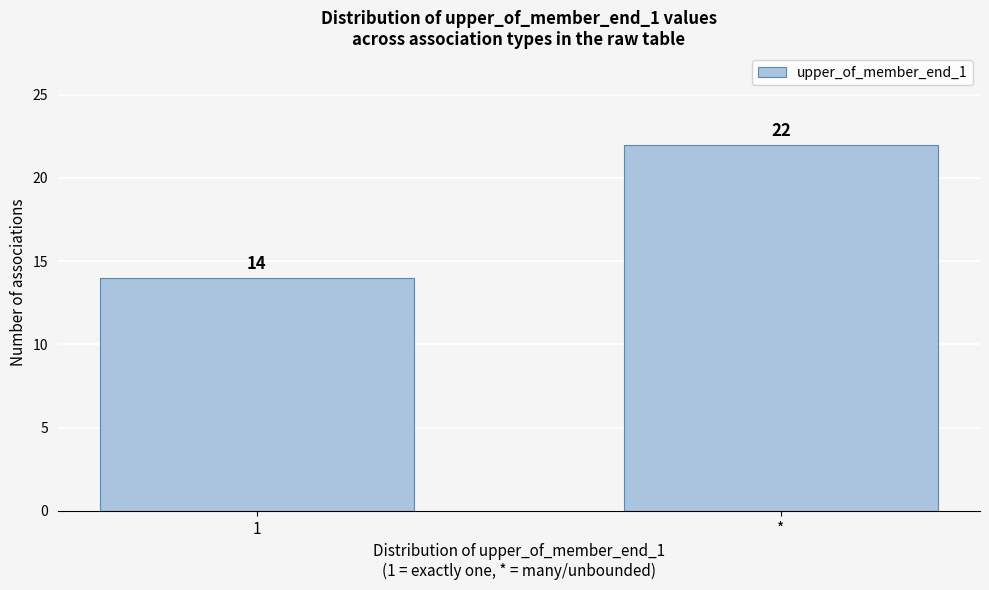

Reading right to left, extract all data points from this chart.

*=22	1=14